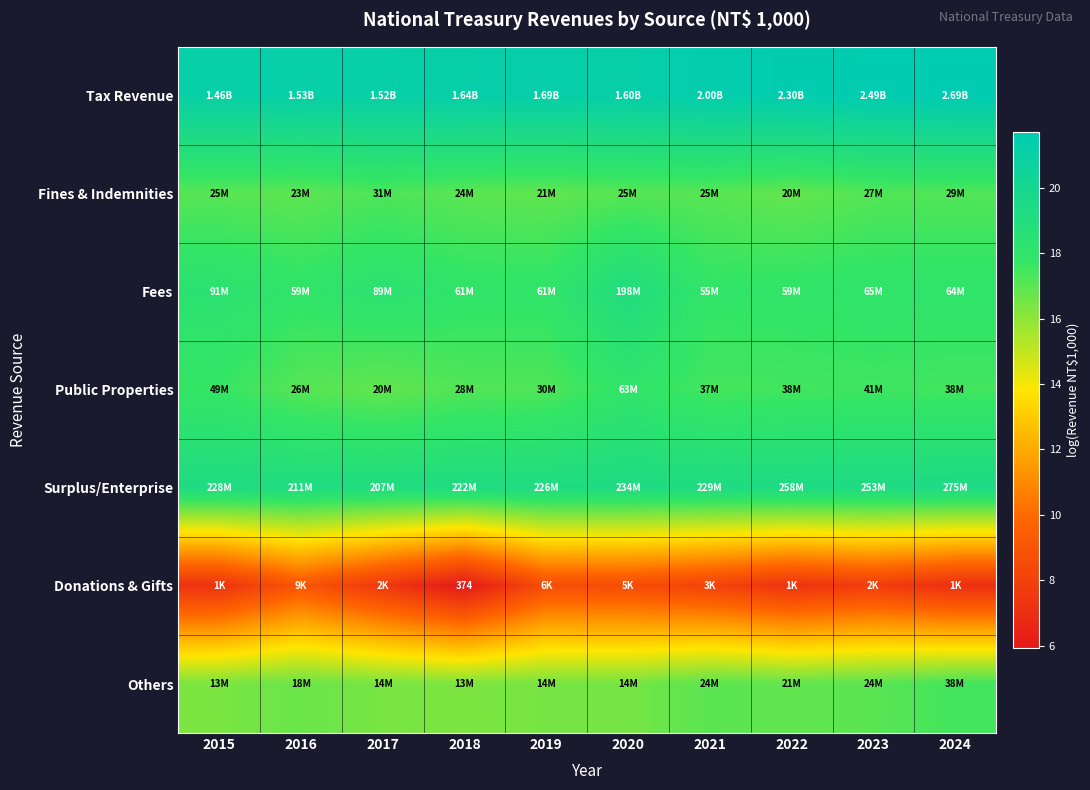

What is the difference between the second highest and second lowest values in the Surplus/Enterprise series?

0.2